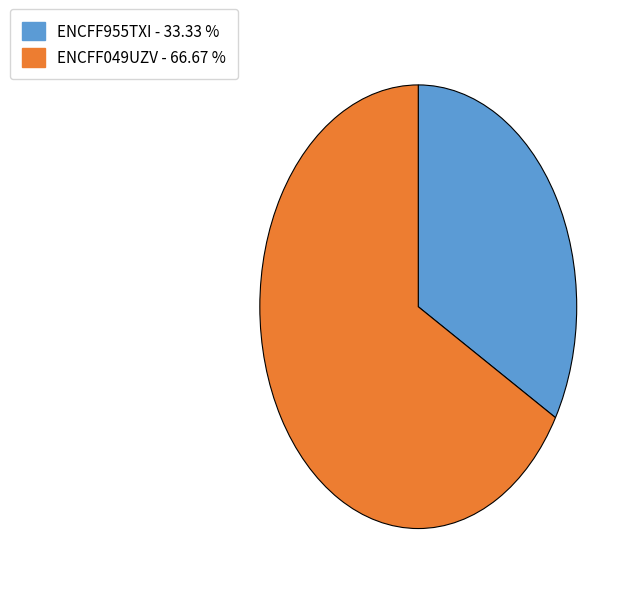

Approximately how many times larger is the value at ENCFF049UZV compared to ENCFF955TXI?

2.0